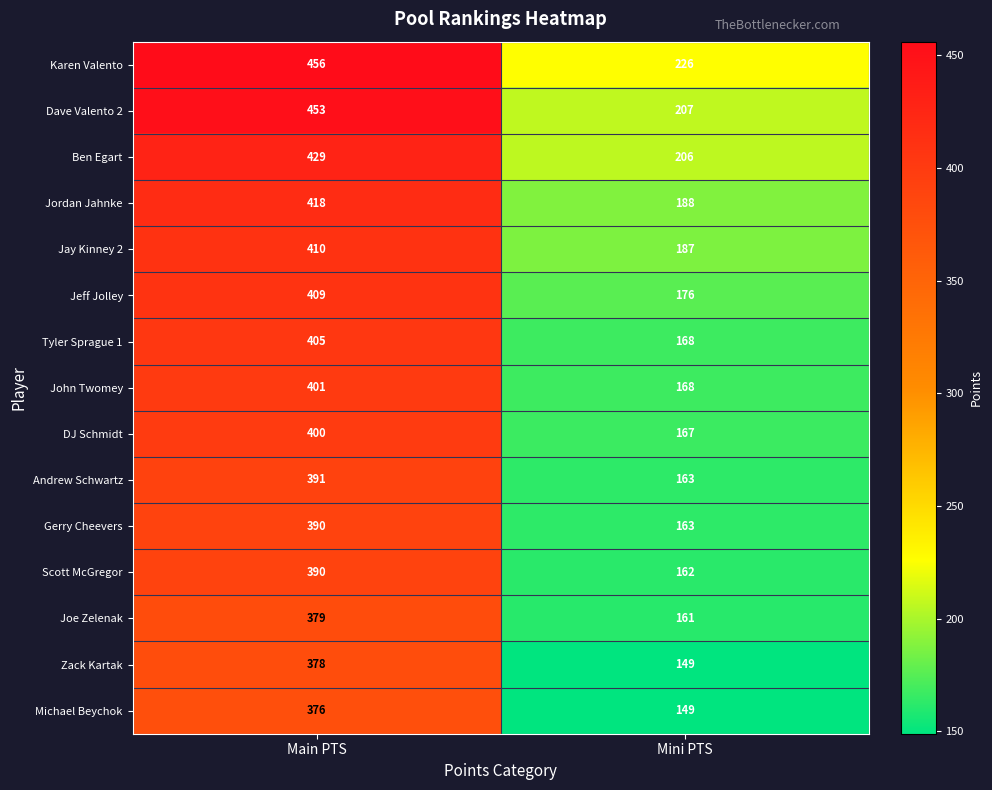

Which series has the widest spread of values?

Dave Valento 2